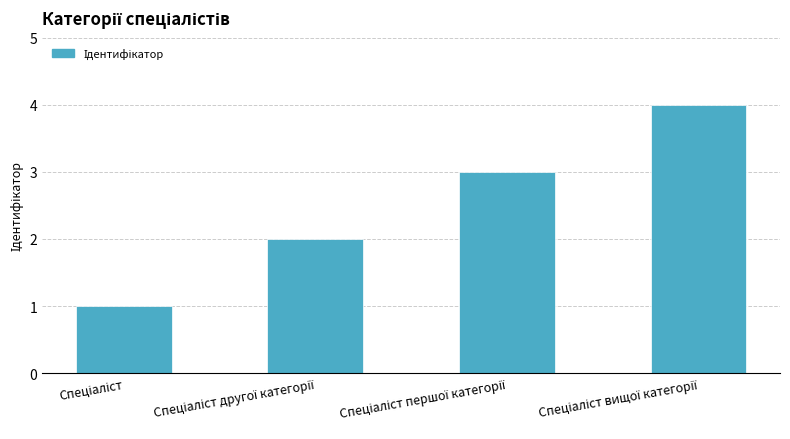

What is the sum of all values?

10